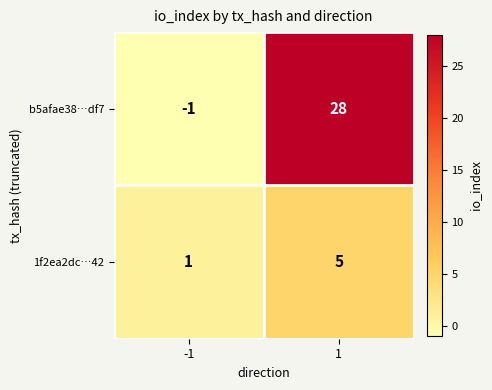

Between -1 and 1, which series saw the biggest shift?

b5afae38…df7